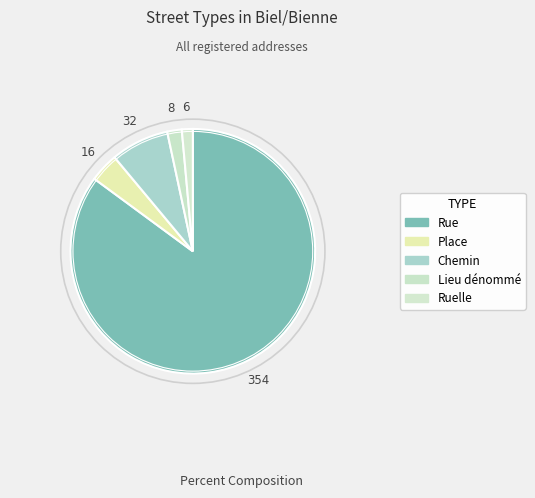

Is it true that Chemin is 14% of the pie?

False